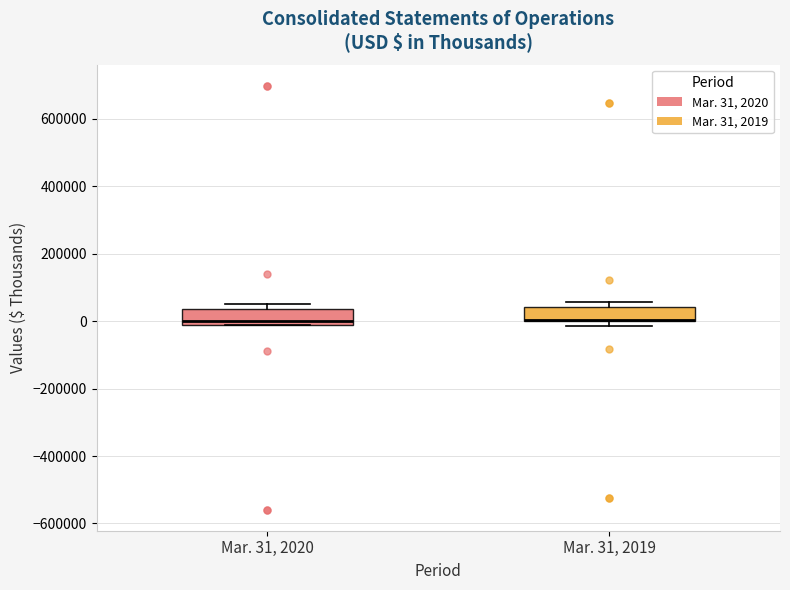

Reading left to right, read every box against the y-axis: the position of its median line, the range the box covers, and the ends of its whiskers. The values are not printed on the chart, so give them approximately, as read against the axis.

Mar. 31, 2020: median 0, box -20000 to 40000, whiskers -20000 to 40000 (just above the box's upper edge)
Mar. 31, 2019: median 0 (drawn on the box's lower edge), box 0 to 40000, whiskers -20000 to 60000